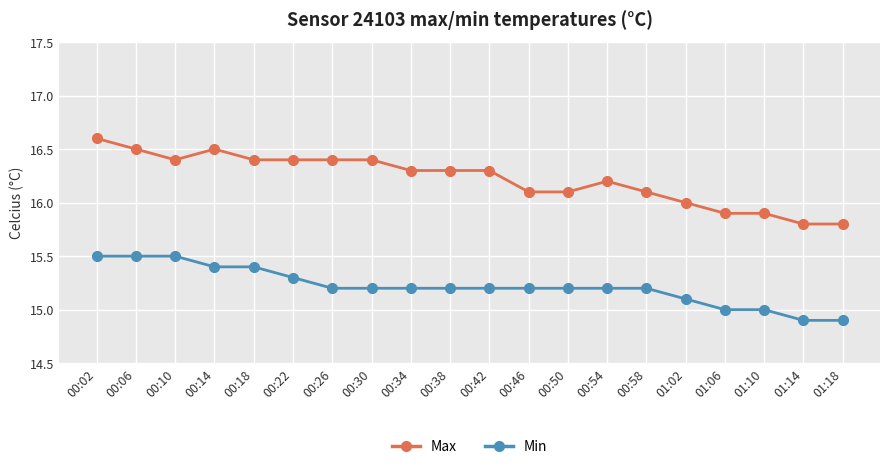

Which series has the largest range (max minus min)?

Max